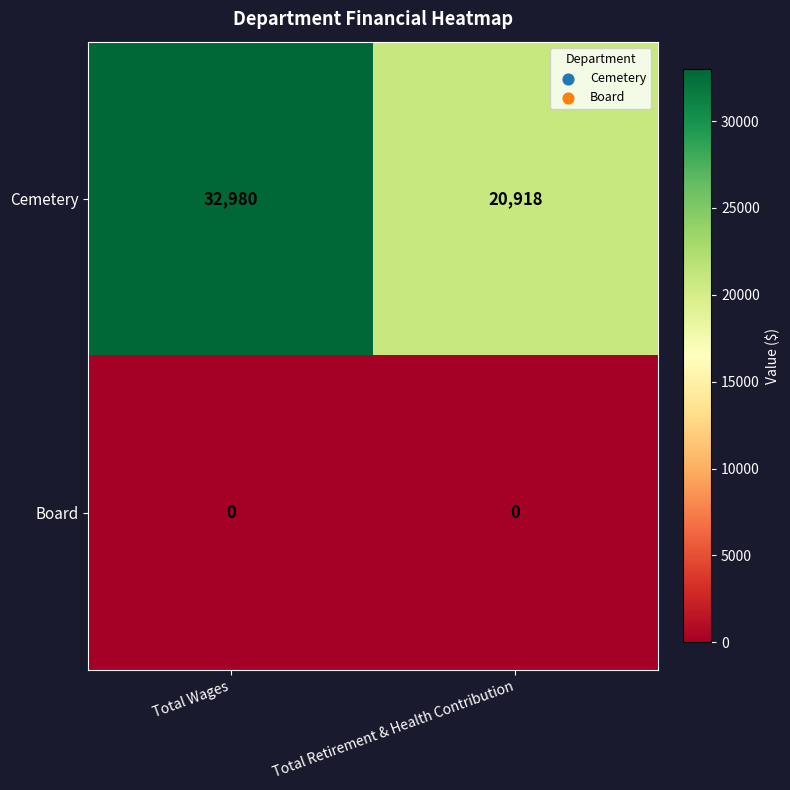

What is the greatest value displayed?

32980